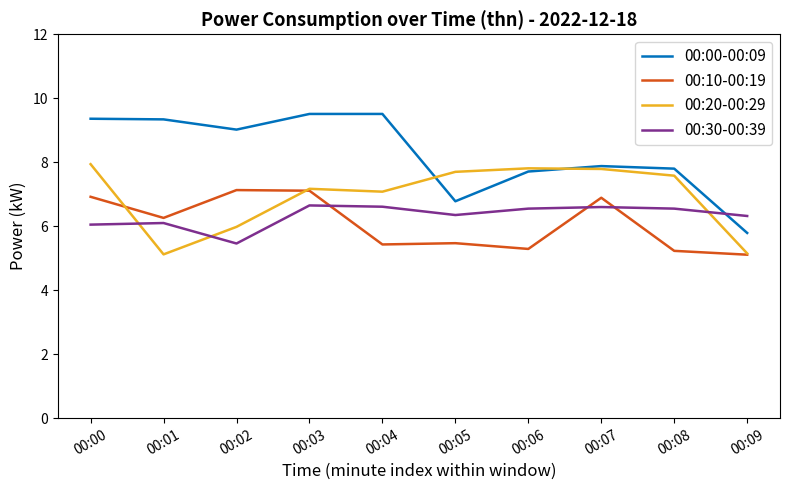

What is the difference between the highest and lowest values at 00:06?

2.5